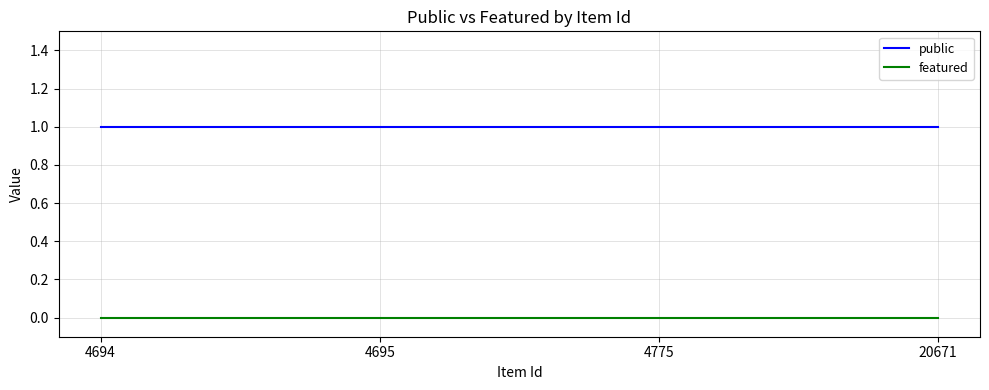

Rank the series by their maximum value, from lowest to highest.

featured, public